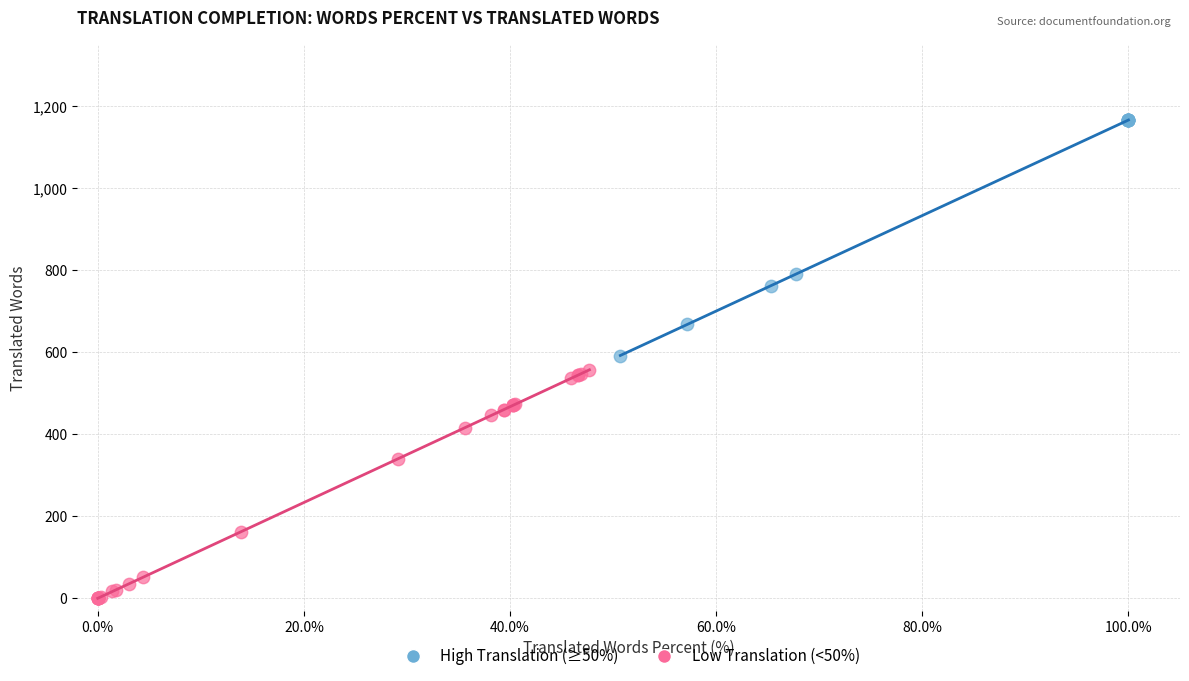

Which series reaches the maximum Y coordinate?

High Translation (≥50%)